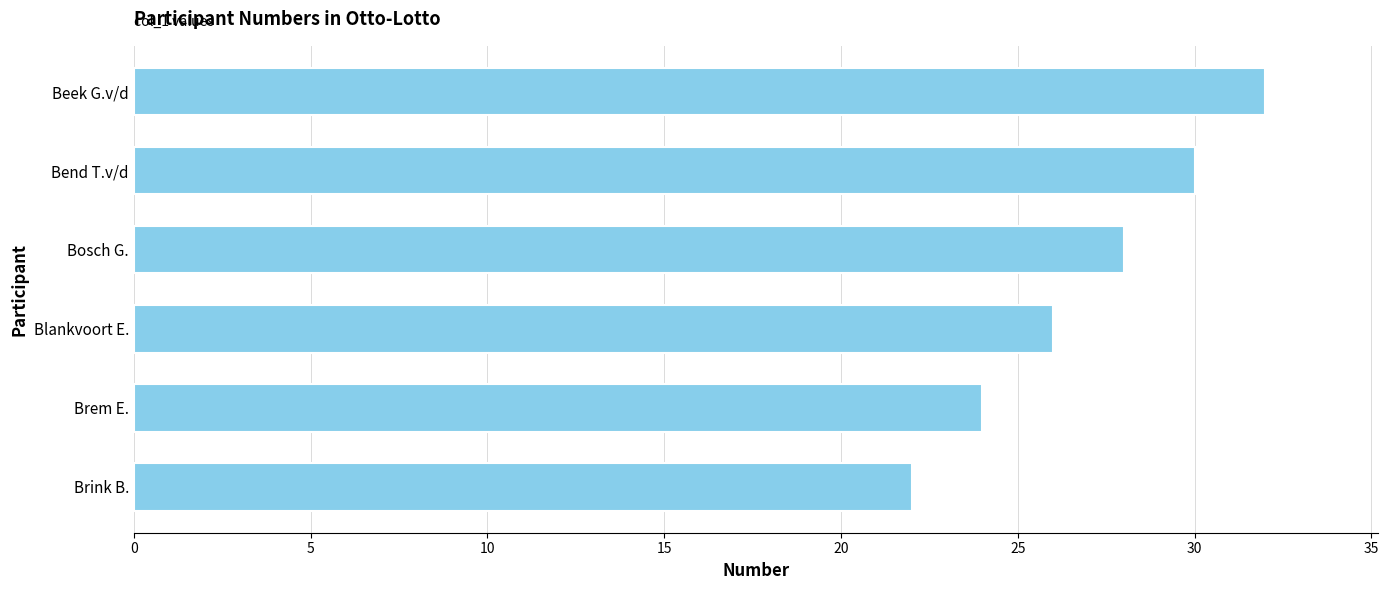

True or false: the data shows 16 at Beek G.v/d.

False